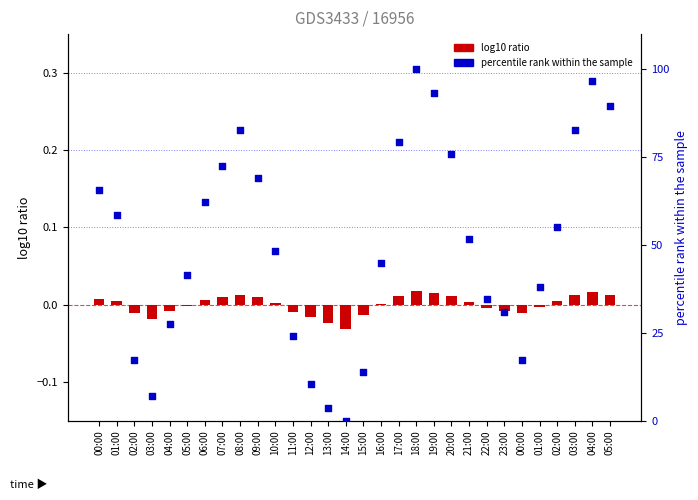

Is the value of log10 ratio at 04:00 greater than the value of percentile rank within the sample at 11:00?

No